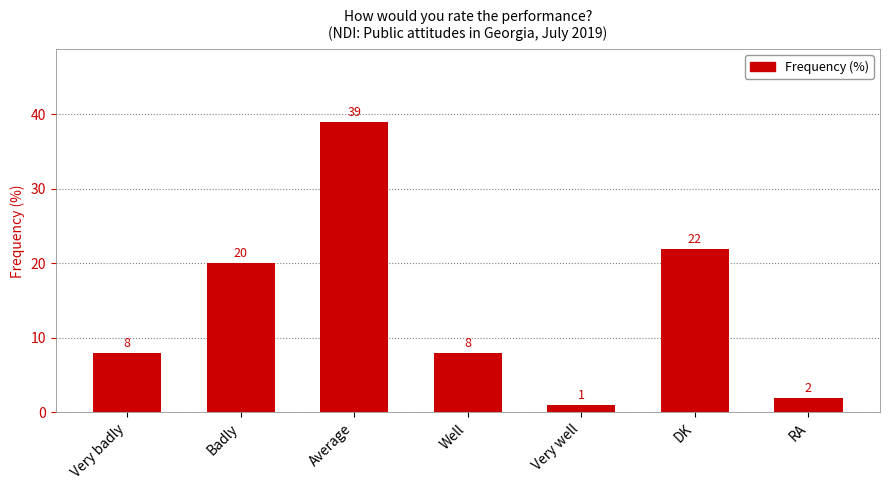

Which has a higher value, RA or Very badly?

Very badly